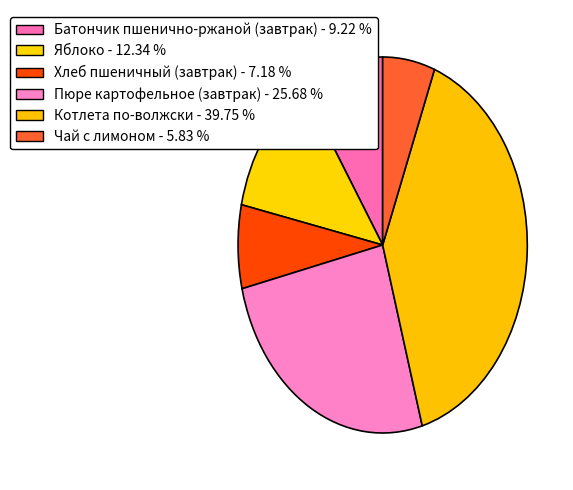

Which category has the biggest portion of the pie?

Котлета по-волжски